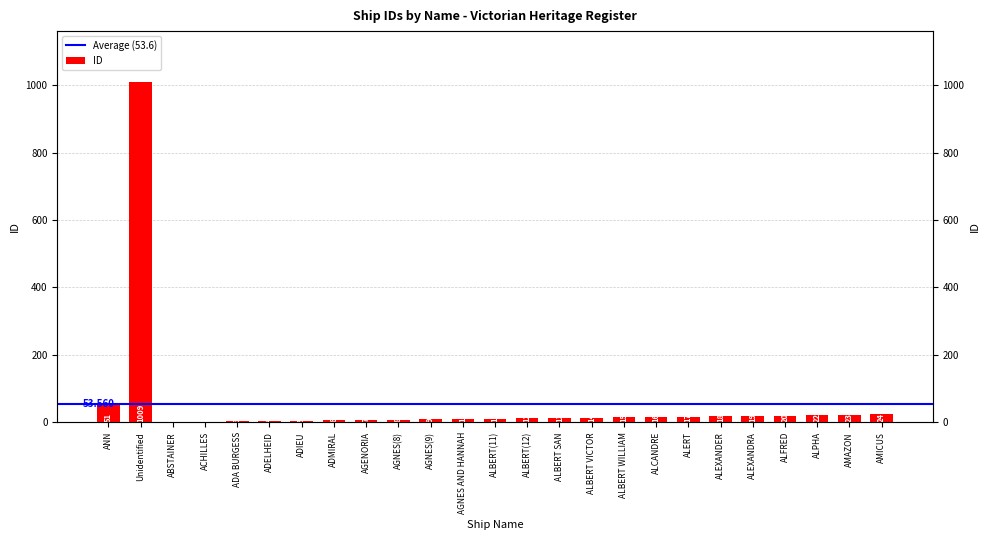

What value does the data have at ALBERT SAN, to the nearest 10?

10